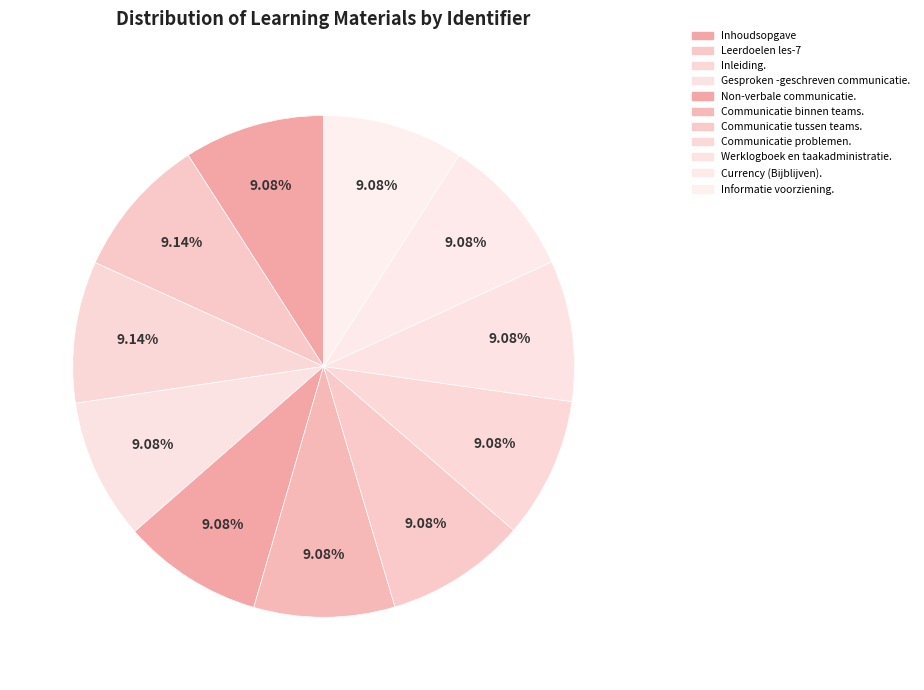

What percentage is NOT represented by Communicatie tussen teams.?

90.9%